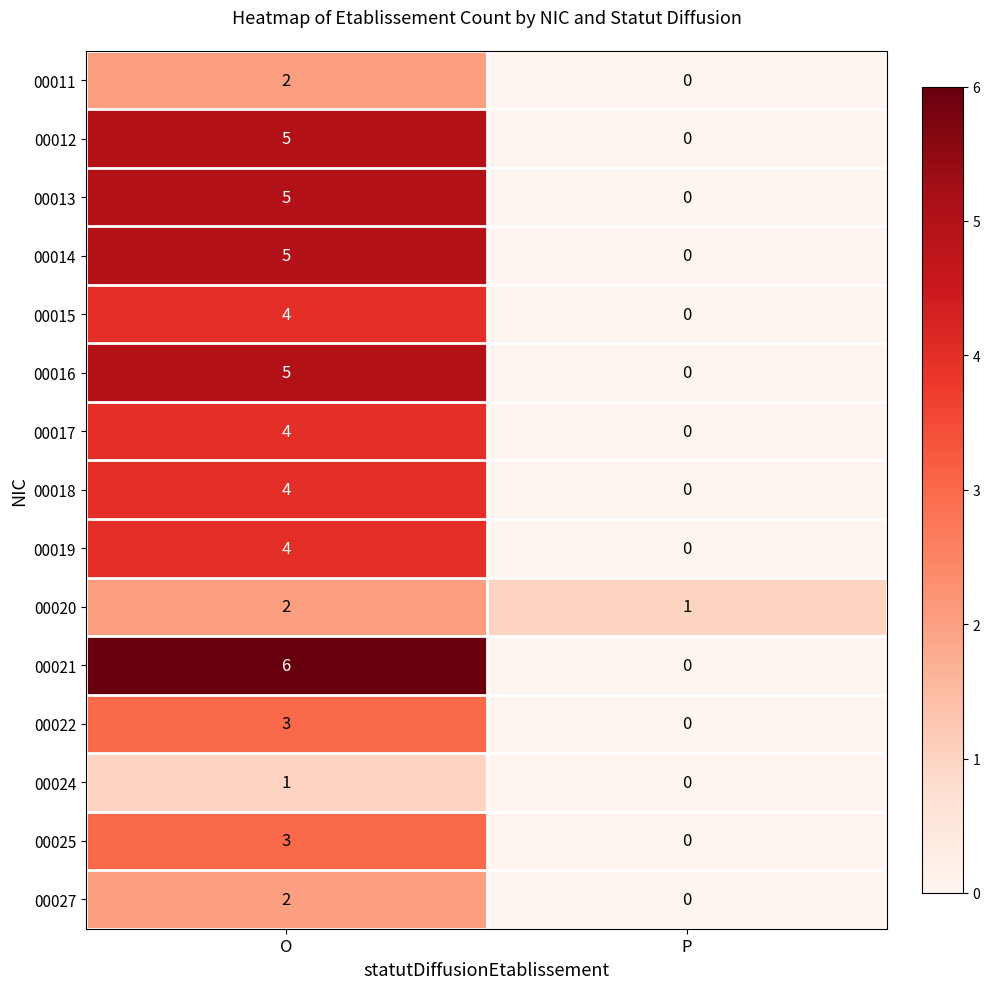

True or false: 00017 has a value of 1 at O.

False